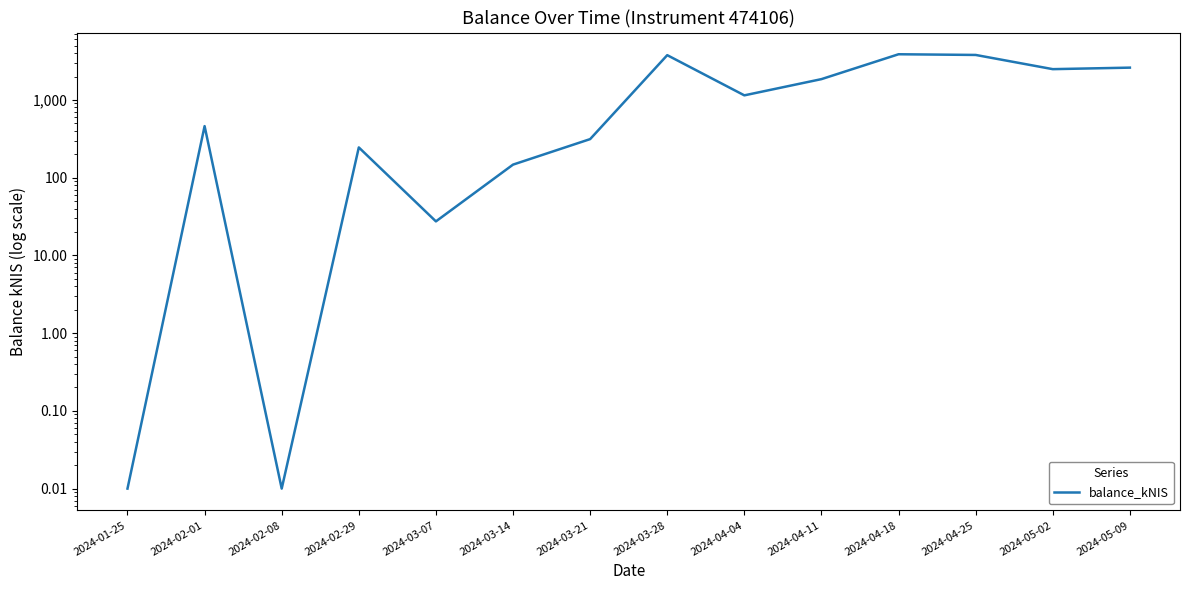

Which has a higher value, 2024-02-08 or 2024-03-07?

2024-03-07